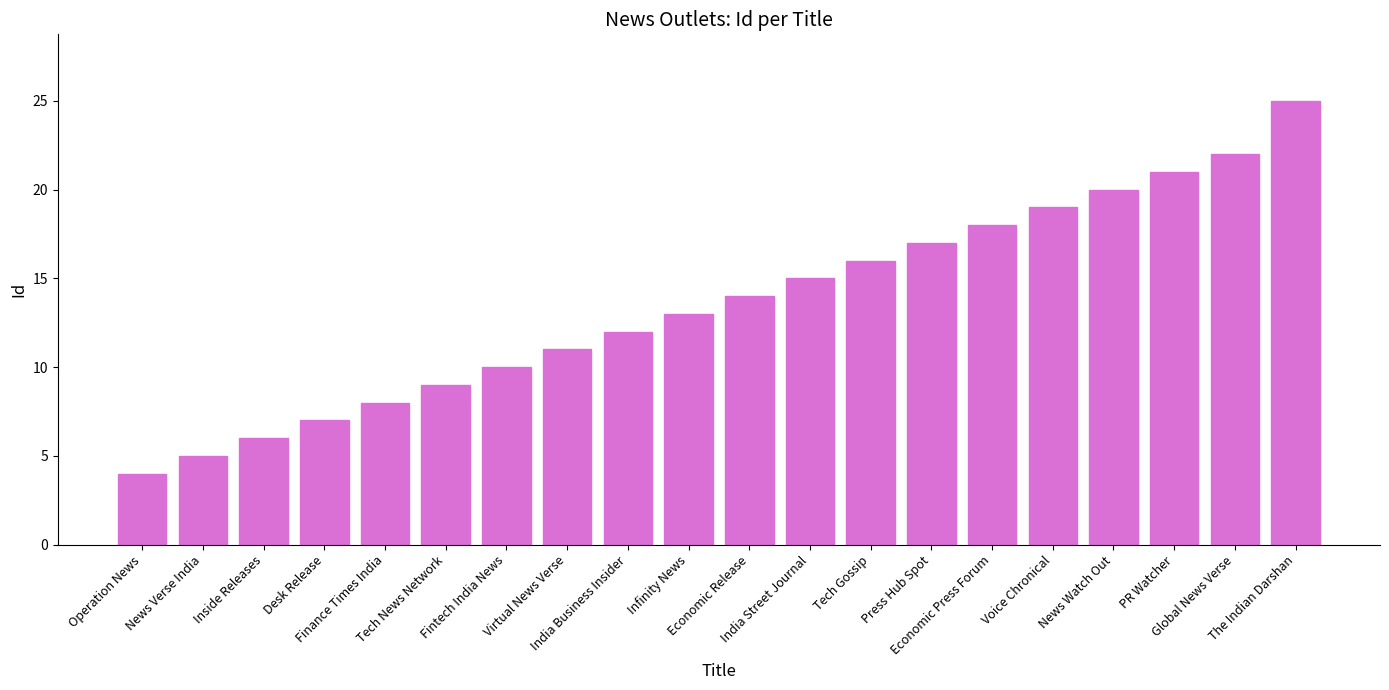

At which label is the value closest to 14?

Economic Release